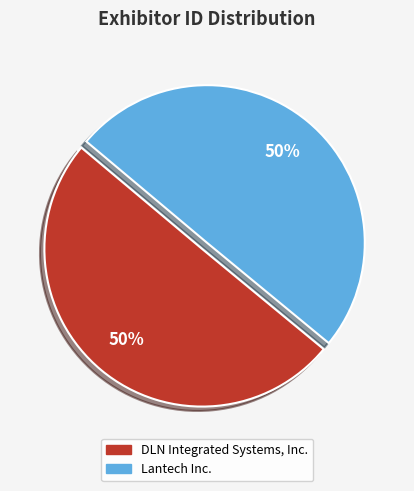

Approximately how many times larger is the value at Lantech Inc. compared to DLN Integrated Systems, Inc.?

1.0